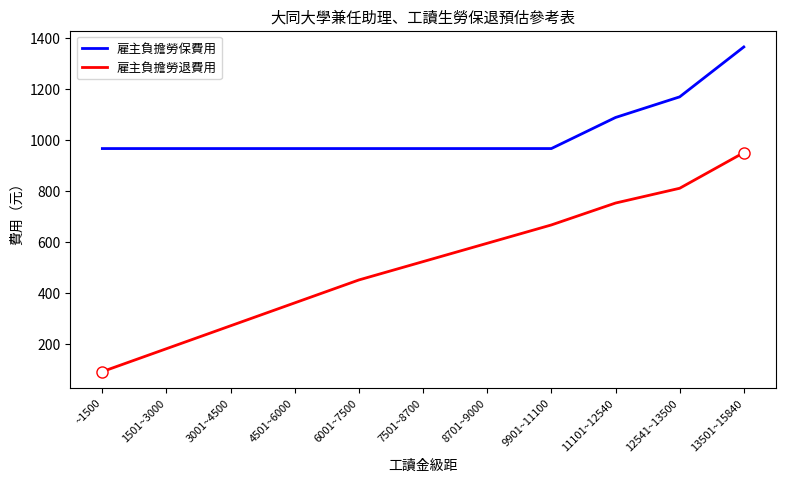

What is the difference between the second highest and minimum values in the 雇主負擔勞退費用 series?

720